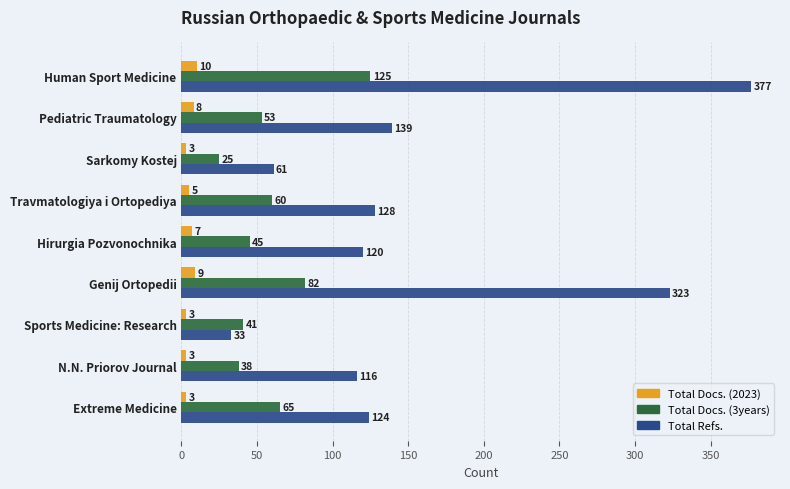

The Total Docs. (3years) series shows 24 at Sports Medicine: Research. True or false?

False